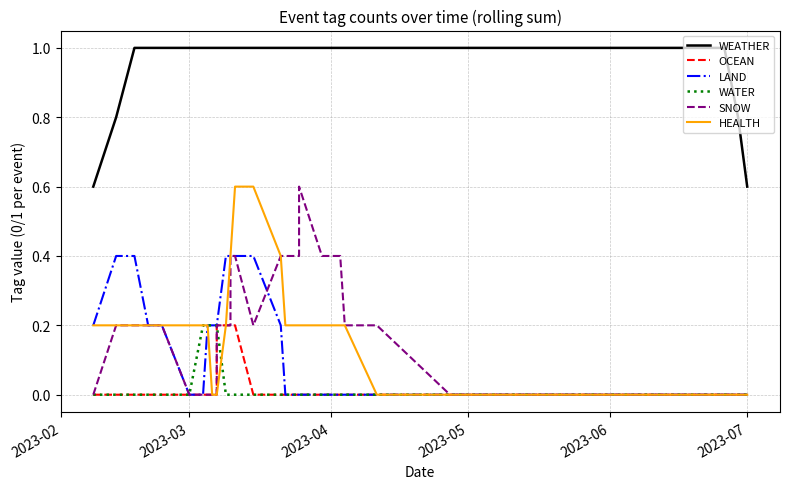

Reading right to left, transcribe all the data shown in this chart.

WEATHER: 0.6	0.8	1.0	1.0	1.0	1.0	1.0	1.0	1.0	1.0	1.0	1.0	1.0	1.0	1.0	1.0	1.0	1.0	1.0	1.0	1.0	1.0	1.0	1.0	1.0	1.0	1.0	1.0	1.0	1.0	1.0	1.0	1.0	1.0	1.0	1.0	1.0	1.0	0.8	0.6
OCEAN: 0.0	0.0	0.0	0.0	0.0	0.0	0.0	0.0	0.0	0.0	0.0	0.0	0.0	0.0	0.0	0.0	0.0	0.0	0.0	0.0	0.0	0.0	0.0	0.0	0.2	0.2	0.2	0.2	0.2	0.0	0.0	0.0	0.0	0.0	0.0	0.0	0.0	0.0	0.0	0.0
LAND: 0.0	0.0	0.0	0.0	0.0	0.0	0.0	0.0	0.0	0.0	0.0	0.0	0.0	0.0	0.0	0.0	0.0	0.0	0.0	0.0	0.0	0.0	0.2	0.4	0.4	0.4	0.4	0.4	0.2	0.2	0.2	0.2	0.0	0.0	0.2	0.2	0.2	0.4	0.4	0.2
WATER: 0.0	0.0	0.0	0.0	0.0	0.0	0.0	0.0	0.0	0.0	0.0	0.0	0.0	0.0	0.0	0.0	0.0	0.0	0.0	0.0	0.0	0.0	0.0	0.0	0.0	0.0	0.0	0.0	0.2	0.2	0.2	0.2	0.2	0.0	0.0	0.0	0.0	0.0	0.0	0.0
SNOW: 0.0	0.0	0.0	0.0	0.0	0.0	0.0	0.0	0.0	0.0	0.0	0.0	0.0	0.0	0.2	0.2	0.4	0.4	0.6	0.4	0.4	0.4	0.4	0.2	0.4	0.4	0.2	0.2	0.2	0.0	0.0	0.0	0.0	0.0	0.2	0.2	0.2	0.2	0.2	0.0
HEALTH: 0.0	0.0	0.0	0.0	0.0	0.0	0.0	0.0	0.0	0.0	0.0	0.0	0.0	0.0	0.0	0.2	0.2	0.2	0.2	0.2	0.2	0.2	0.4	0.6	0.6	0.4	0.4	0.2	0.0	0.0	0.0	0.2	0.2	0.2	0.2	0.2	0.2	0.2	0.2	0.2